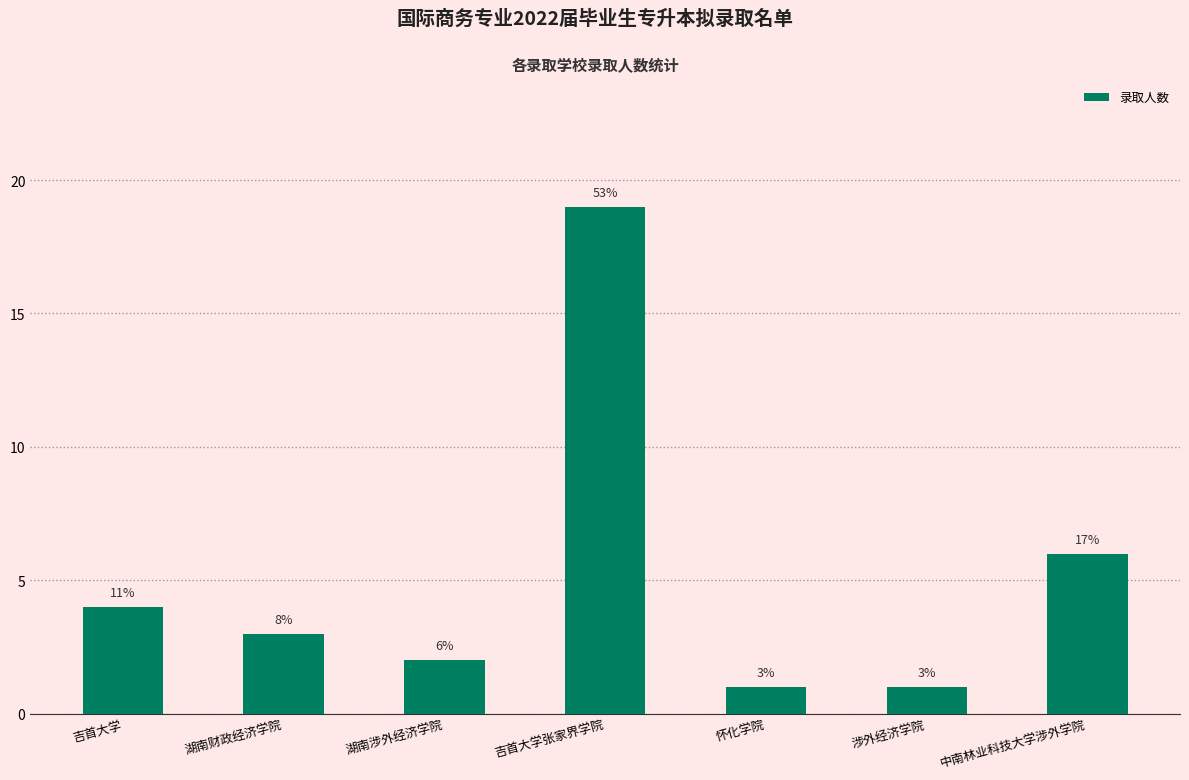

What is the sum of the values at 吉首大学 and 涉外经济学院?

5